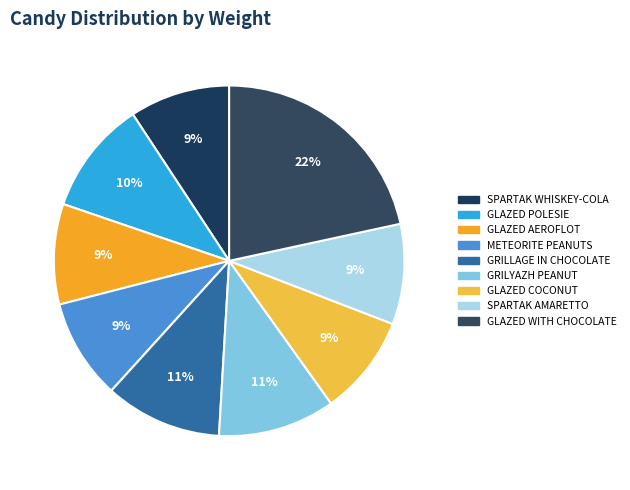

How many slices are in this pie chart?

9